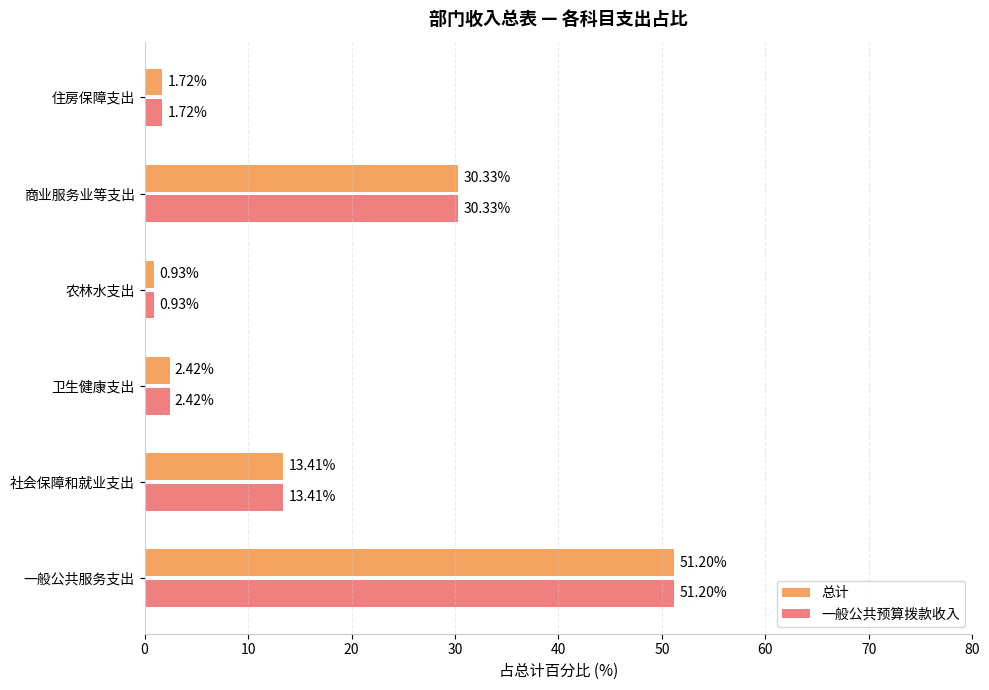

At how many categories does at least one series exceed 5?

3